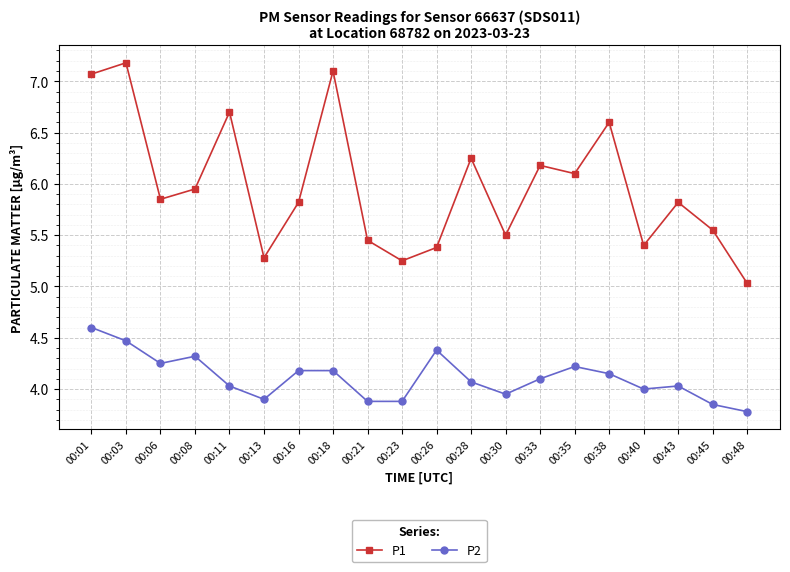

Which series has the largest total across all categories?

P1